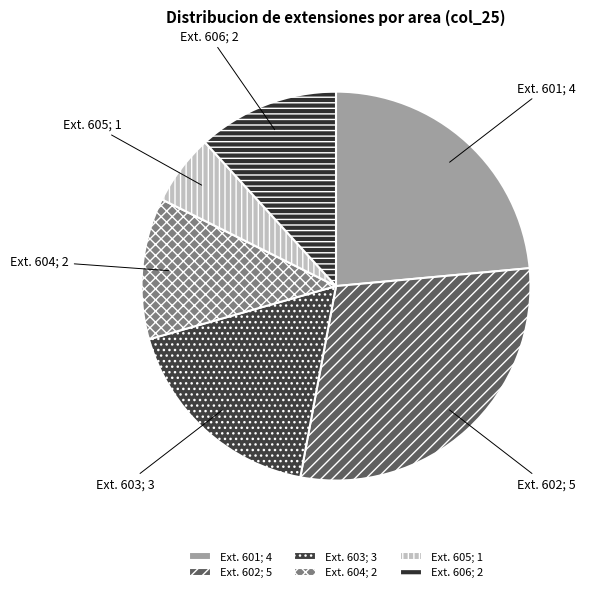

Is the sum of Ext. 601; 4 and Ext. 606; 2 greater than half?

No